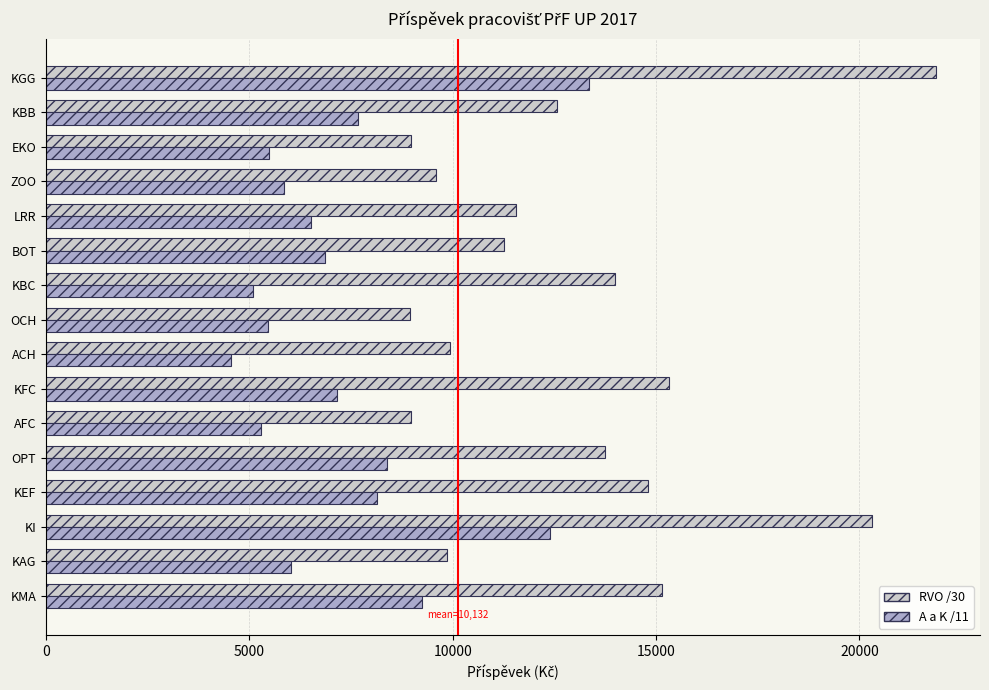

What is the minimum value shown in the chart?

4558.9